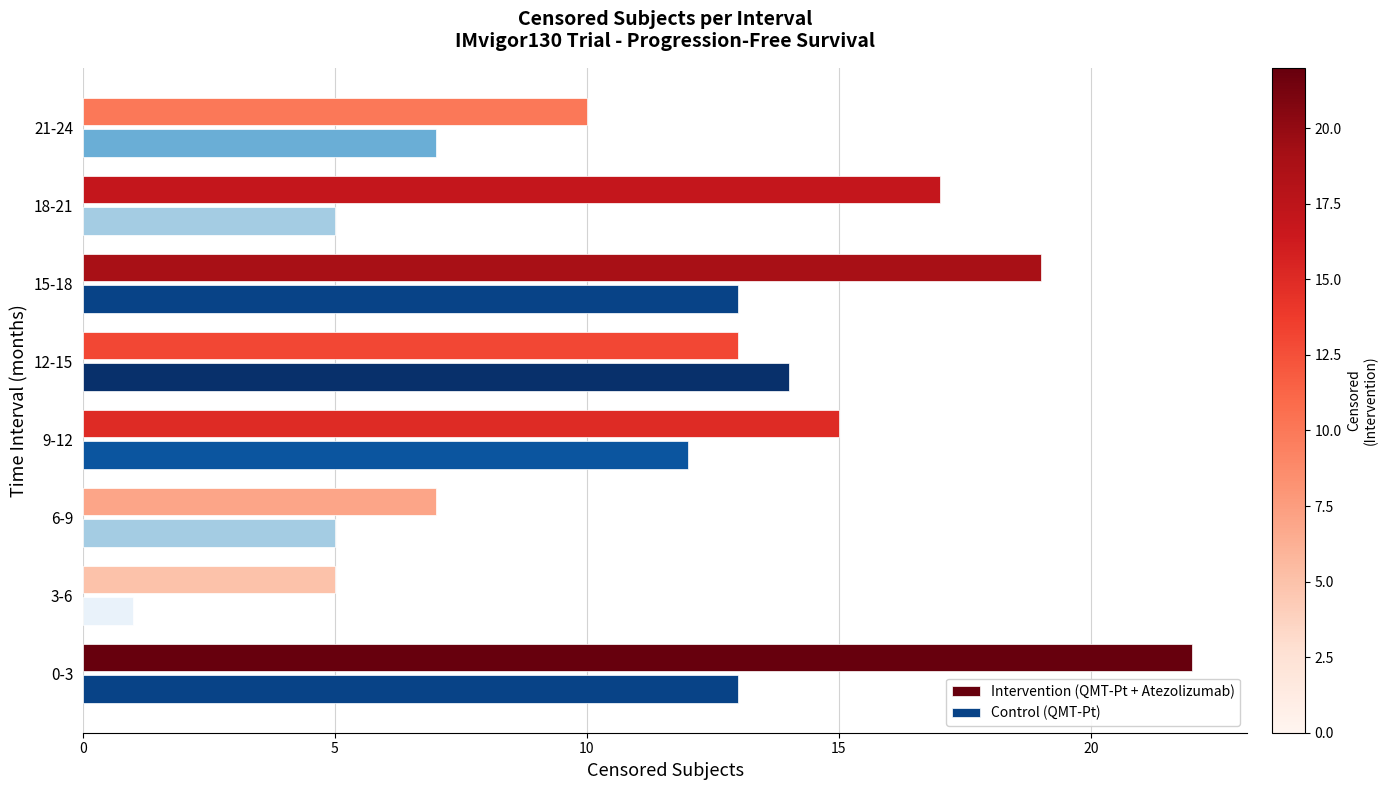

Which series has the largest range (max minus min)?

Intervention (QMT-Pt + Atezolizumab)